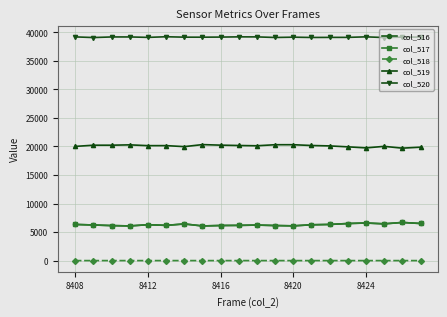

Does the chart display data point markers on the line(s)?

Yes